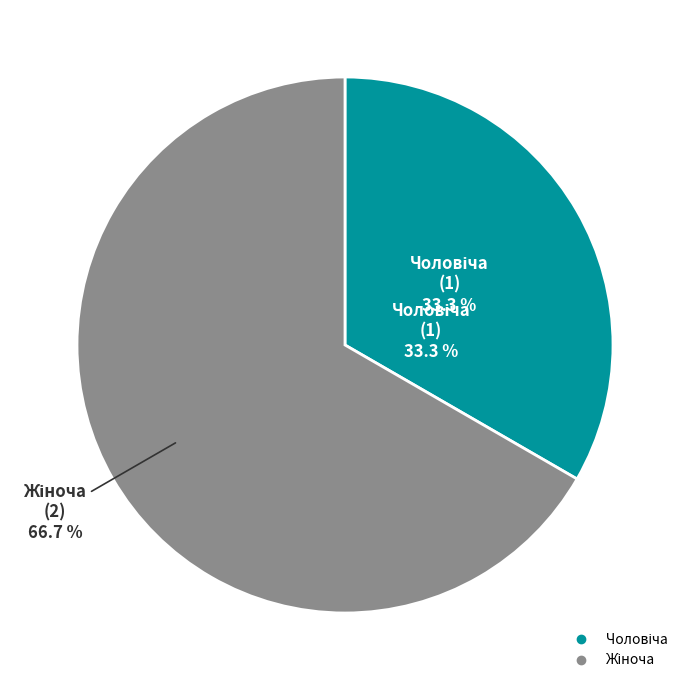

Do Чоловіча and Жіноча together represent more than half of the pie?

Yes